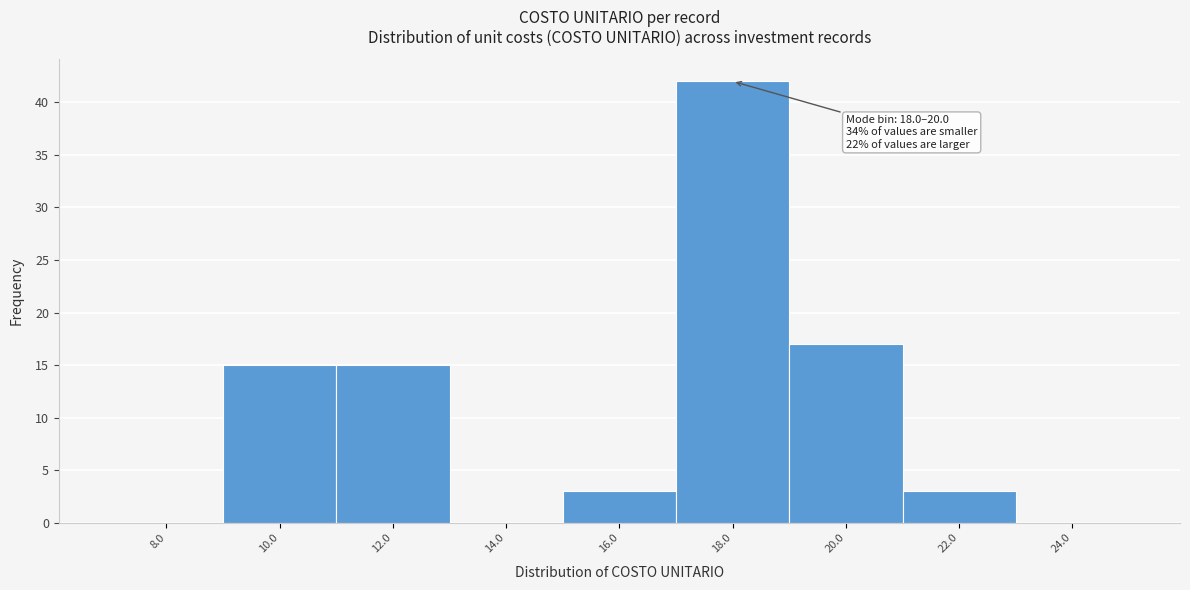

Reading left to right, list all the values displayed in this chart.

8.0=0	10.0=15	12.0=15	14.0=0	16.0=3	18.0=42	20.0=17	22.0=3	24.0=0